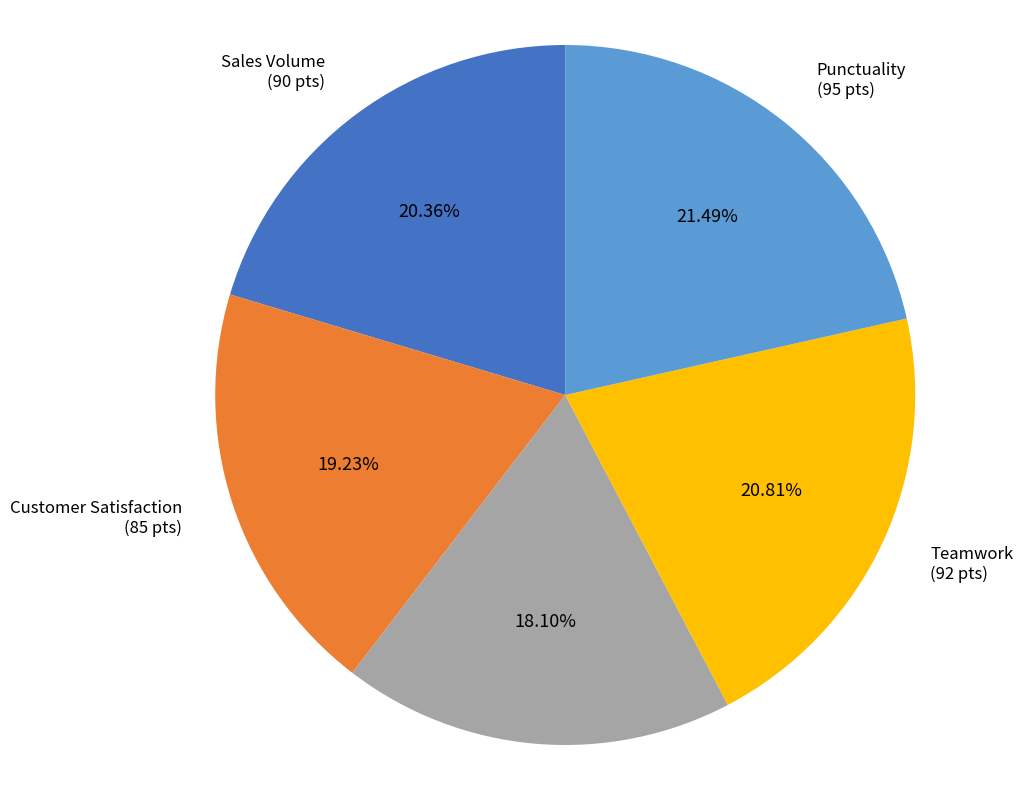

Does any single category account for the majority?

No